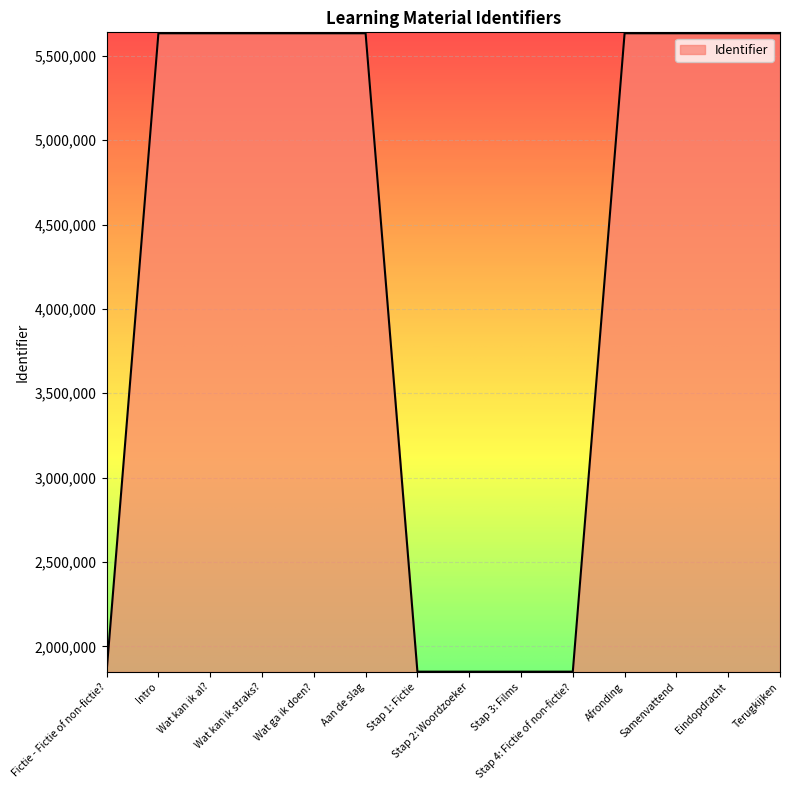

What is the difference between the maximum and minimum values?

3783519